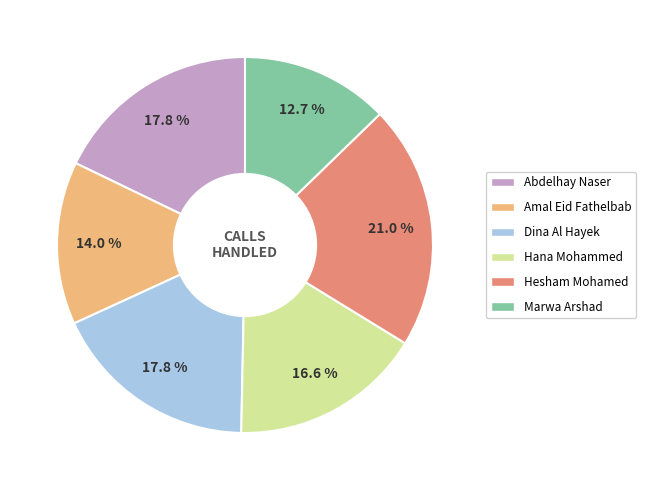

Is Abdelhay Naser the majority of the pie?

No